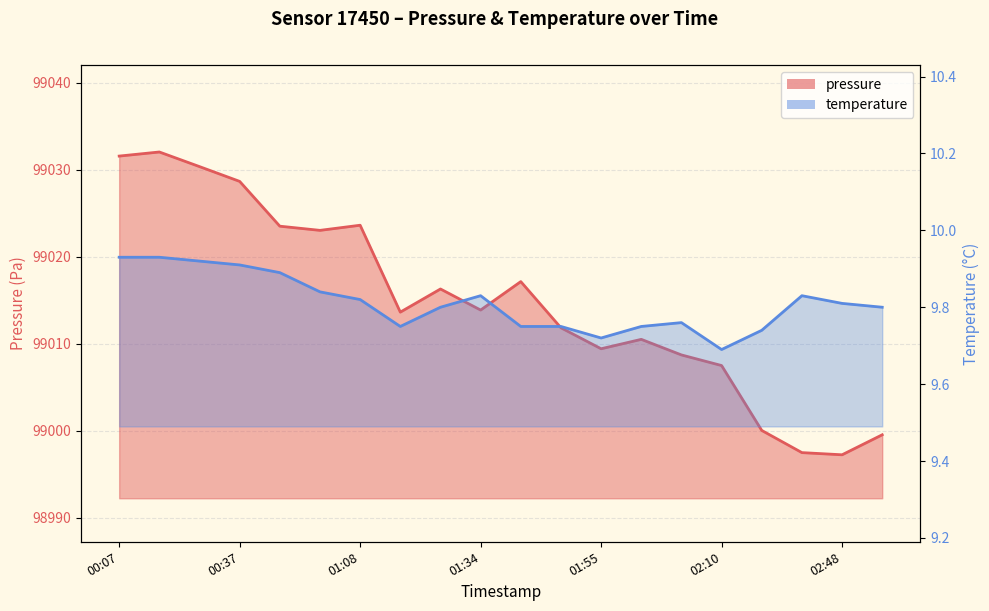

What is the smallest value displayed?

9.7